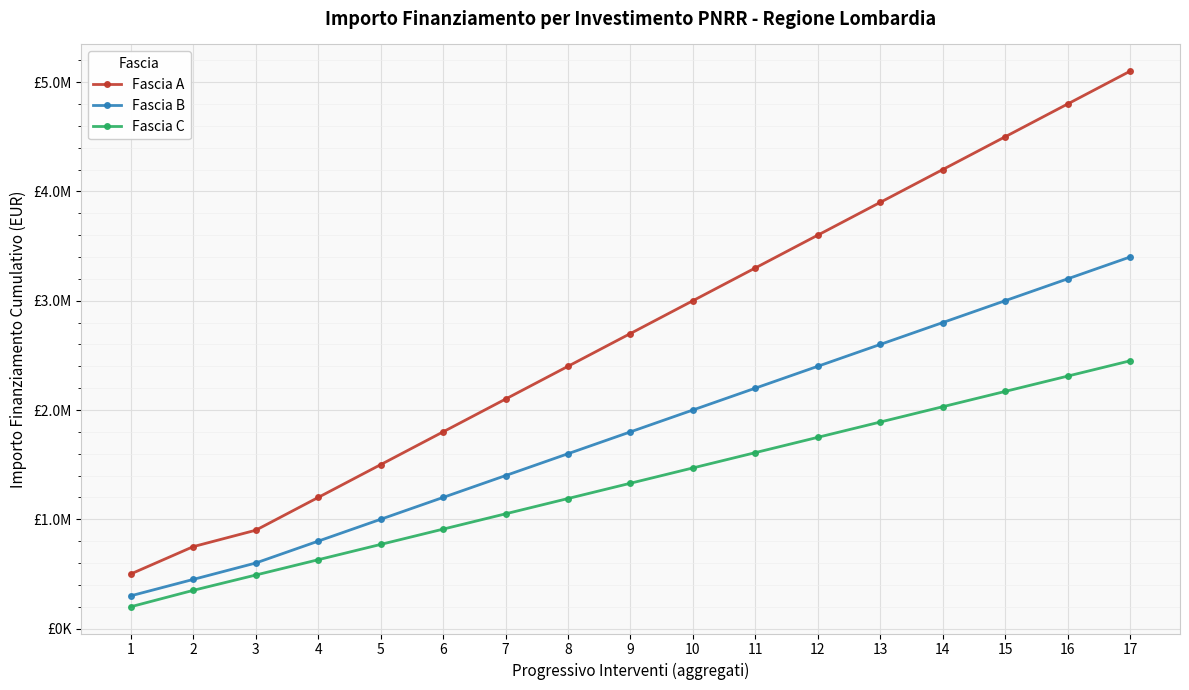

True or false: Fascia A and Fascia C cross at least once.

False